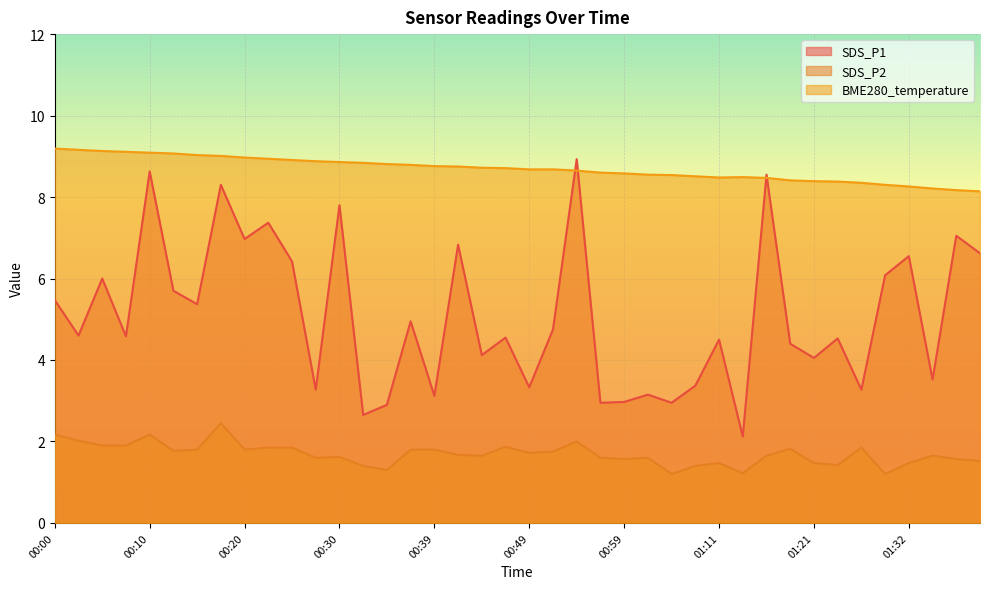

How many lines are shown in the chart?

3